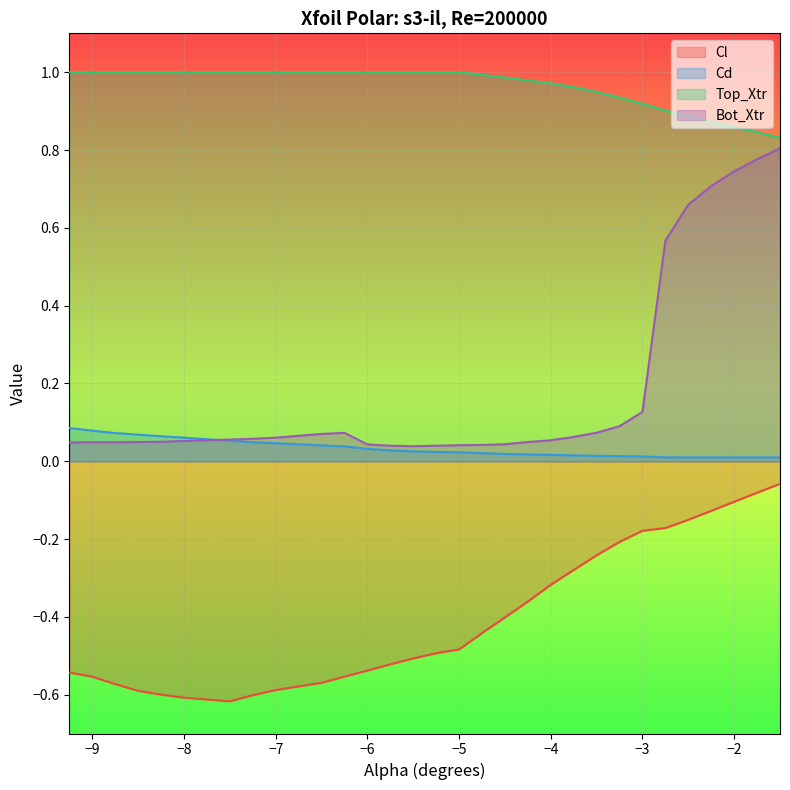

What is the value of the Cl point at the 2nd from the left?

-0.6